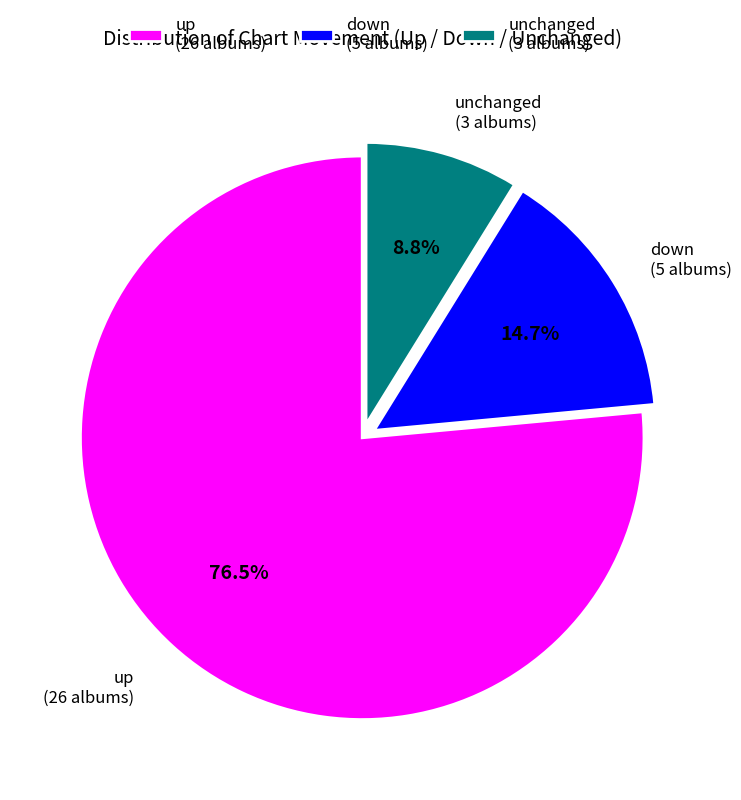

Is there any slice that represents more than half of the pie?

Yes